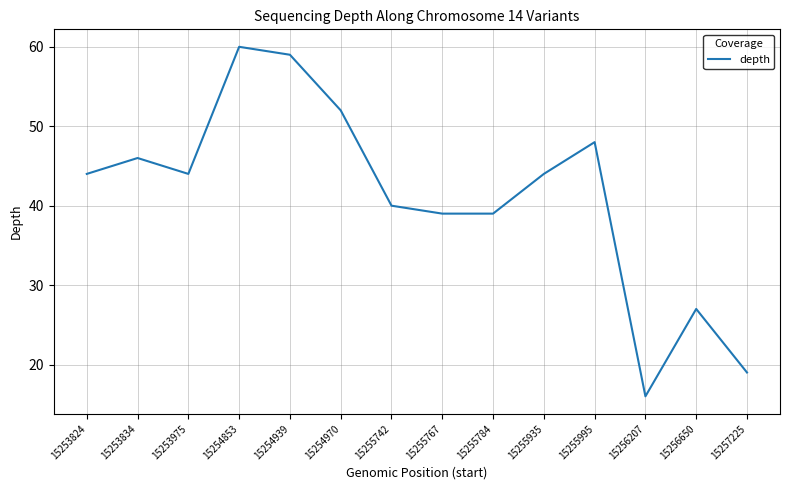

Reading left to right, list all the values displayed in this chart.

15253824=44	15253834=46	15253975=44	15254853=60	15254939=59	15254970=52	15255742=40	15255767=39	15255784=39	15255935=44	15255995=48	15256207=16	15256650=27	15257225=19